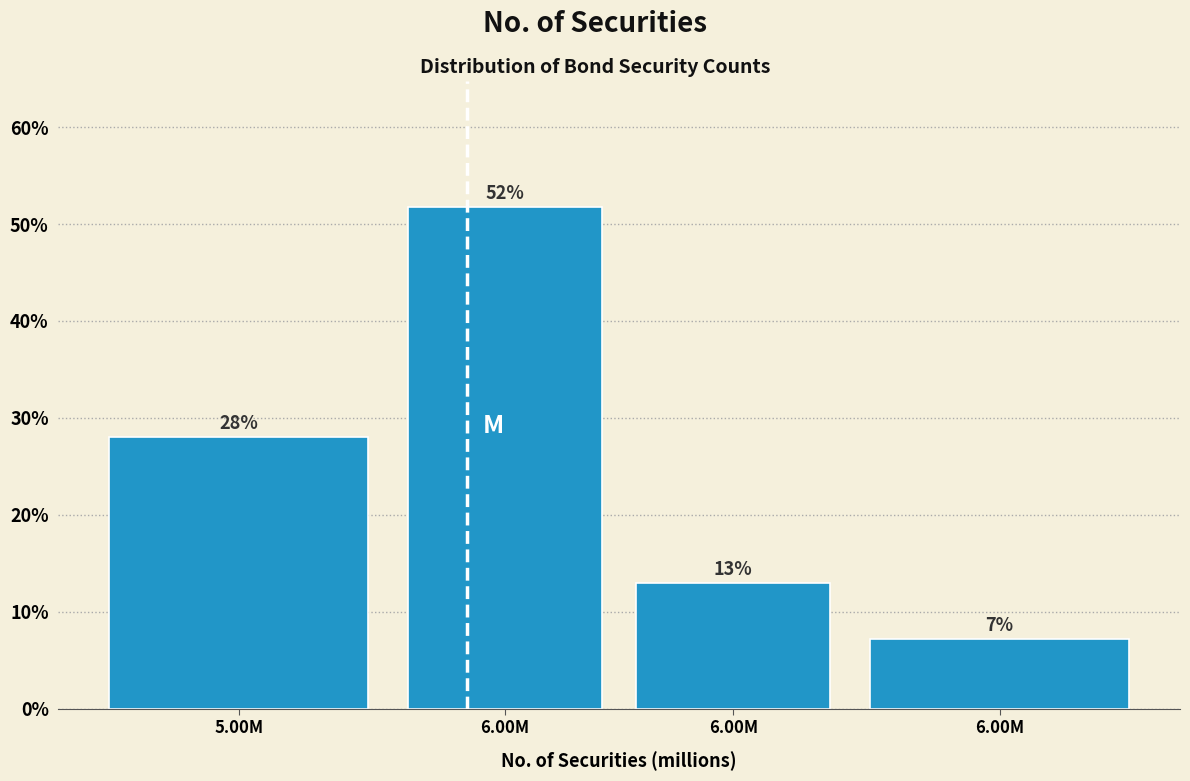

How many categories are shown in the chart?

4